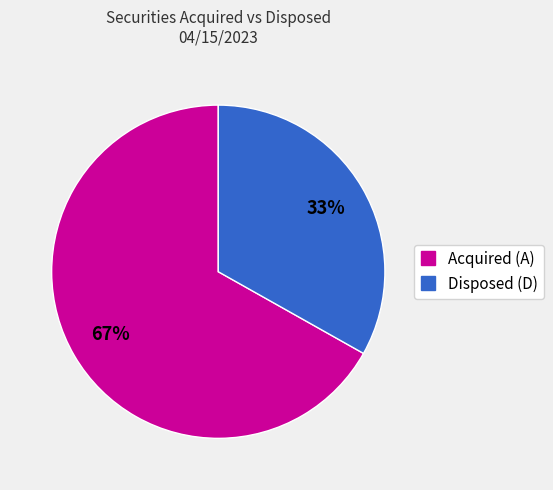

Is there a majority slice in this chart?

Yes